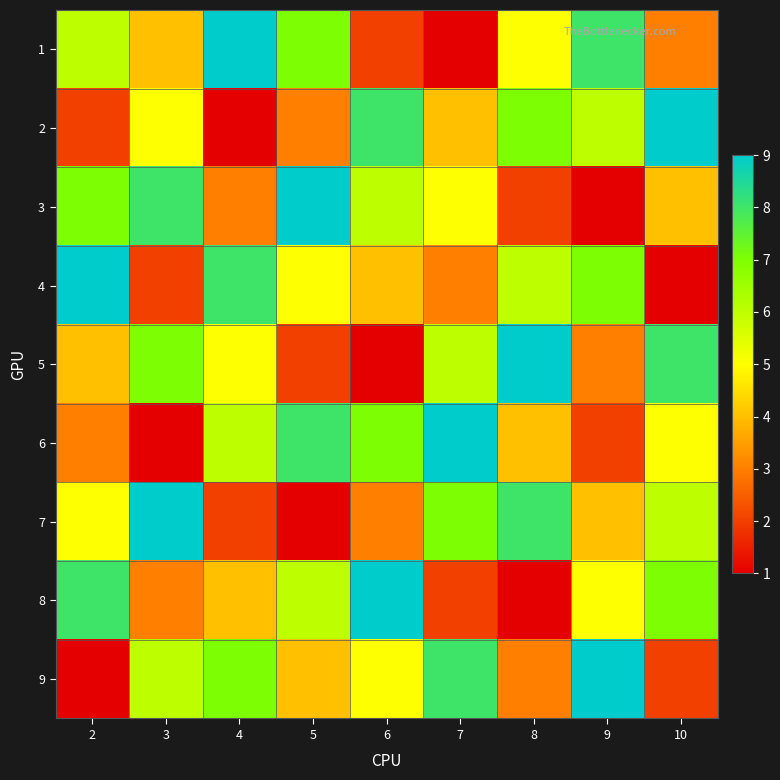

Which category has the highest value across all series?

4